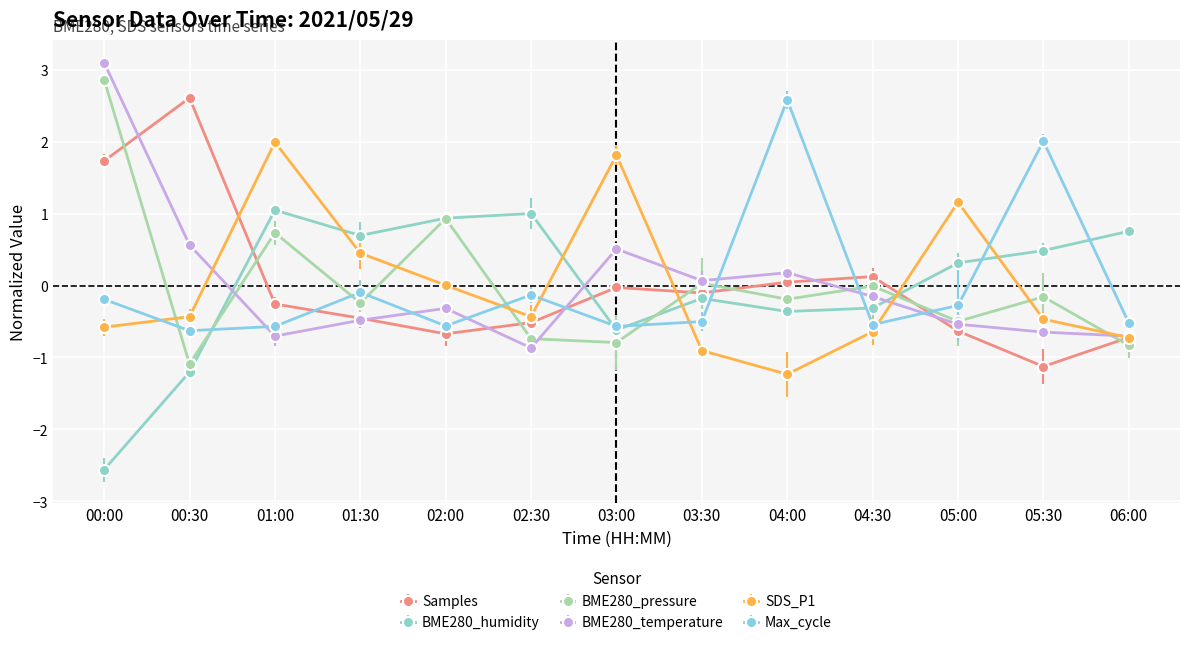

At which category is the sum across all series the highest?

00:00